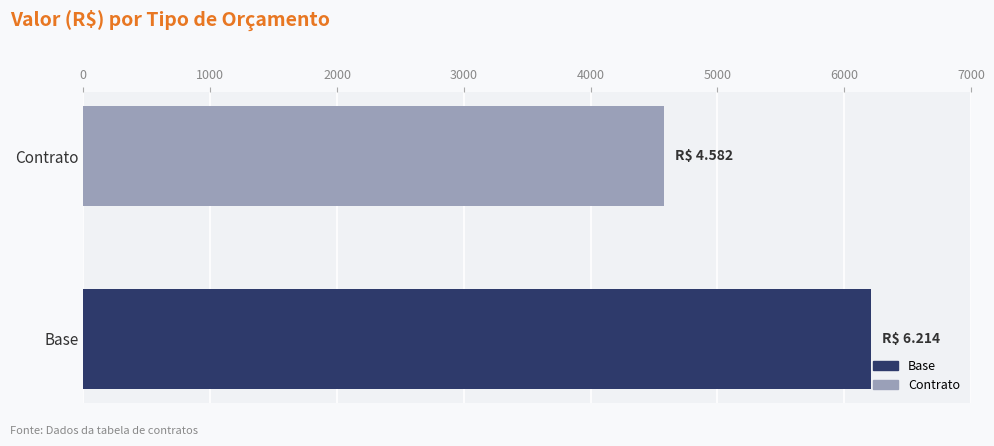

Does the chart contain stacked bars?

No